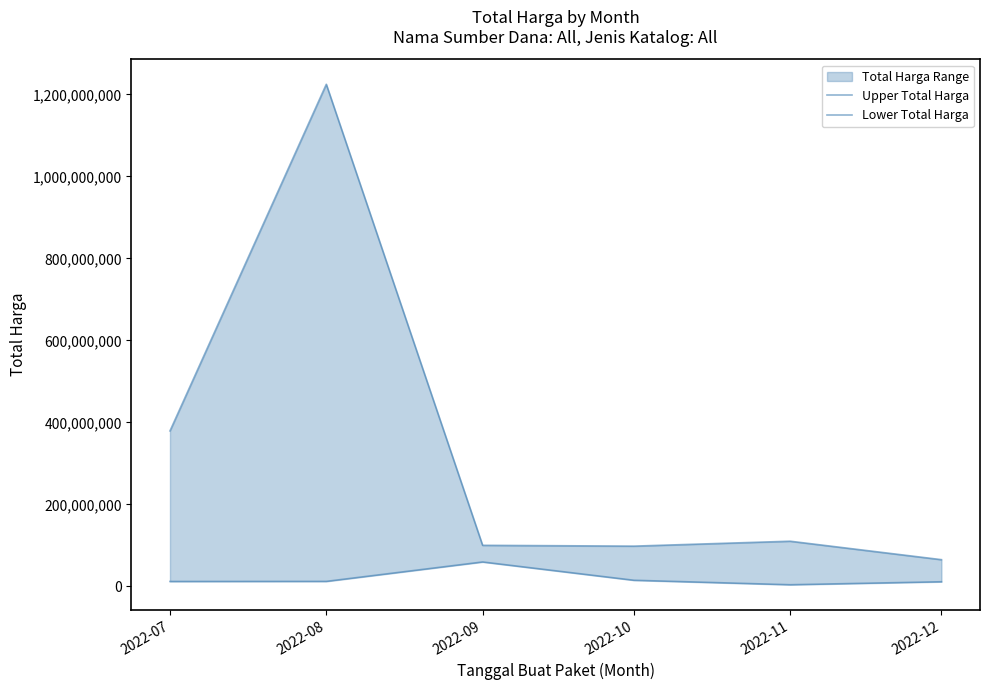

What value does the Upper Total Harga series have at 2022-10?

98000000